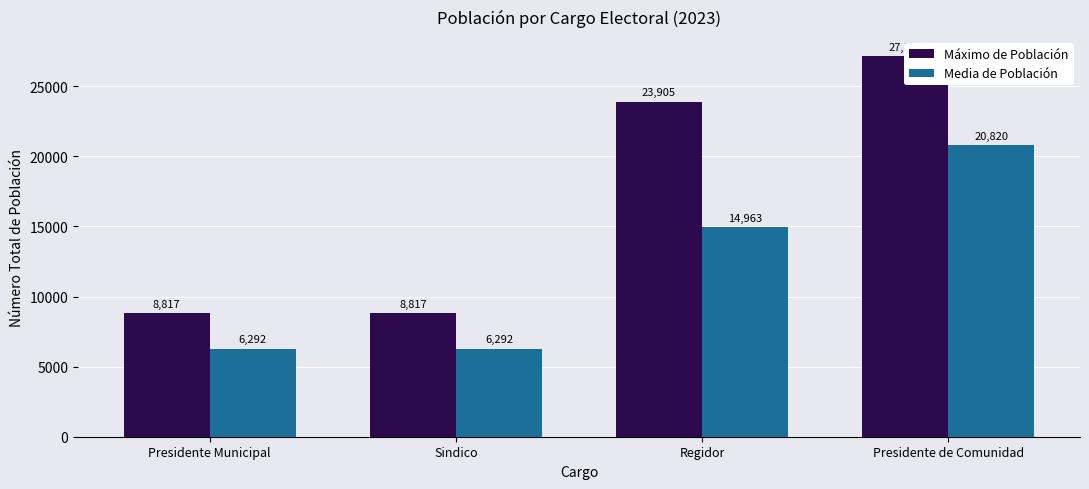

How many groups of bars are there?

4